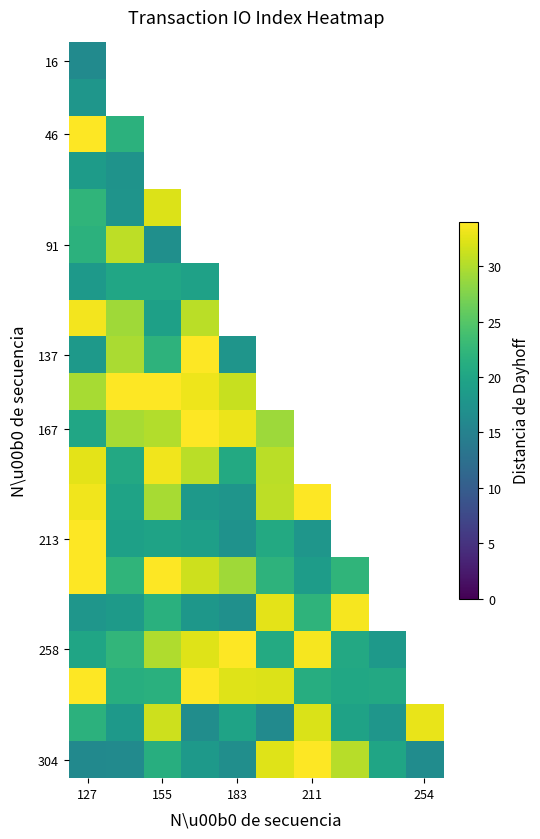

How many series are shown in this chart?

20